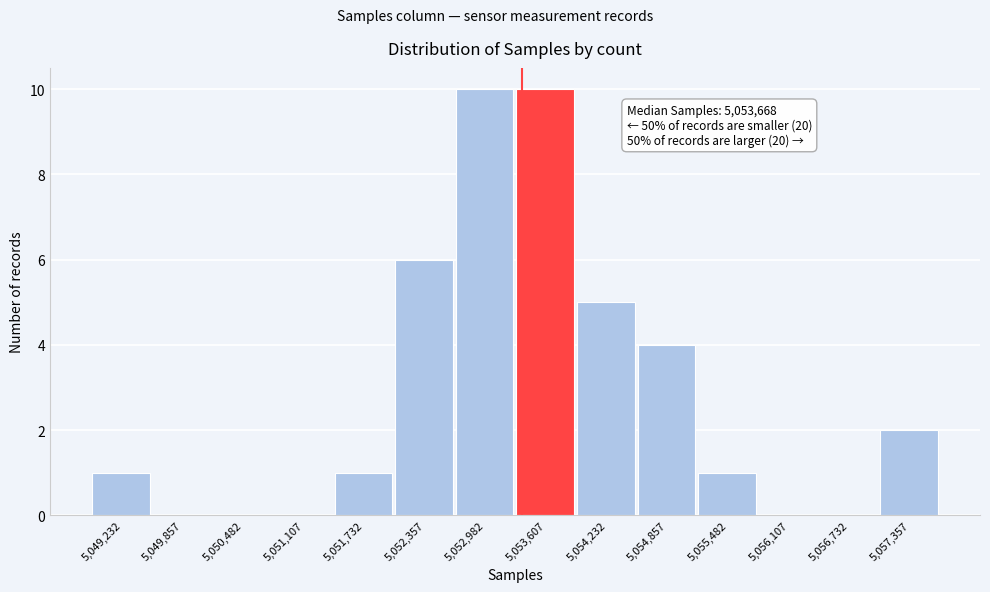

Reading right to left, transcribe all the data shown in this chart.

5,057,357=2	5,056,732=0	5,056,107=0	5,055,482=1	5,054,857=4	5,054,232=5	5,053,607=10	5,052,982=10	5,052,357=6	5,051,732=1	5,051,107=0	5,050,482=0	5,049,857=0	5,049,232=1